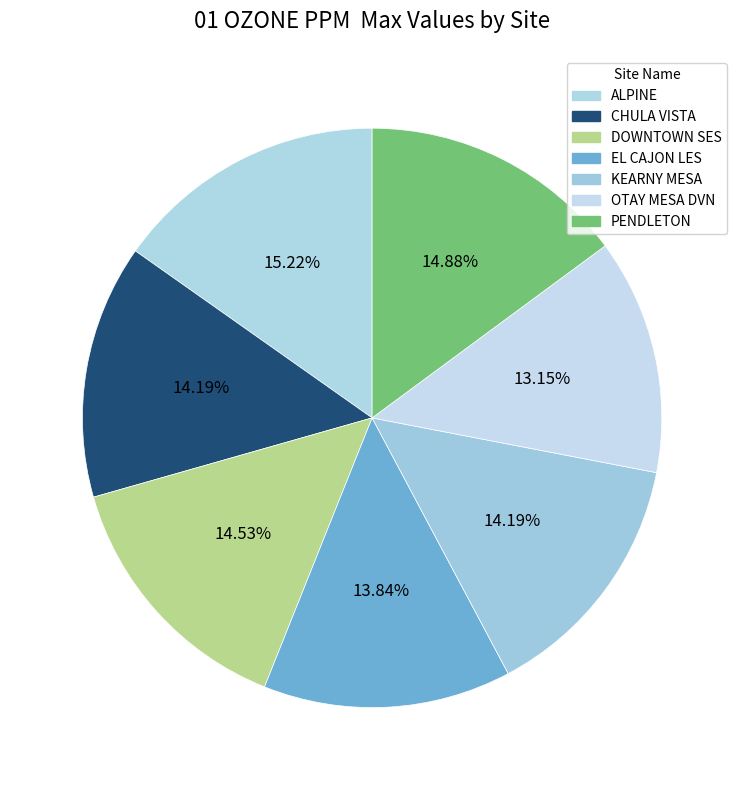

Which category has the biggest portion of the pie?

ALPINE